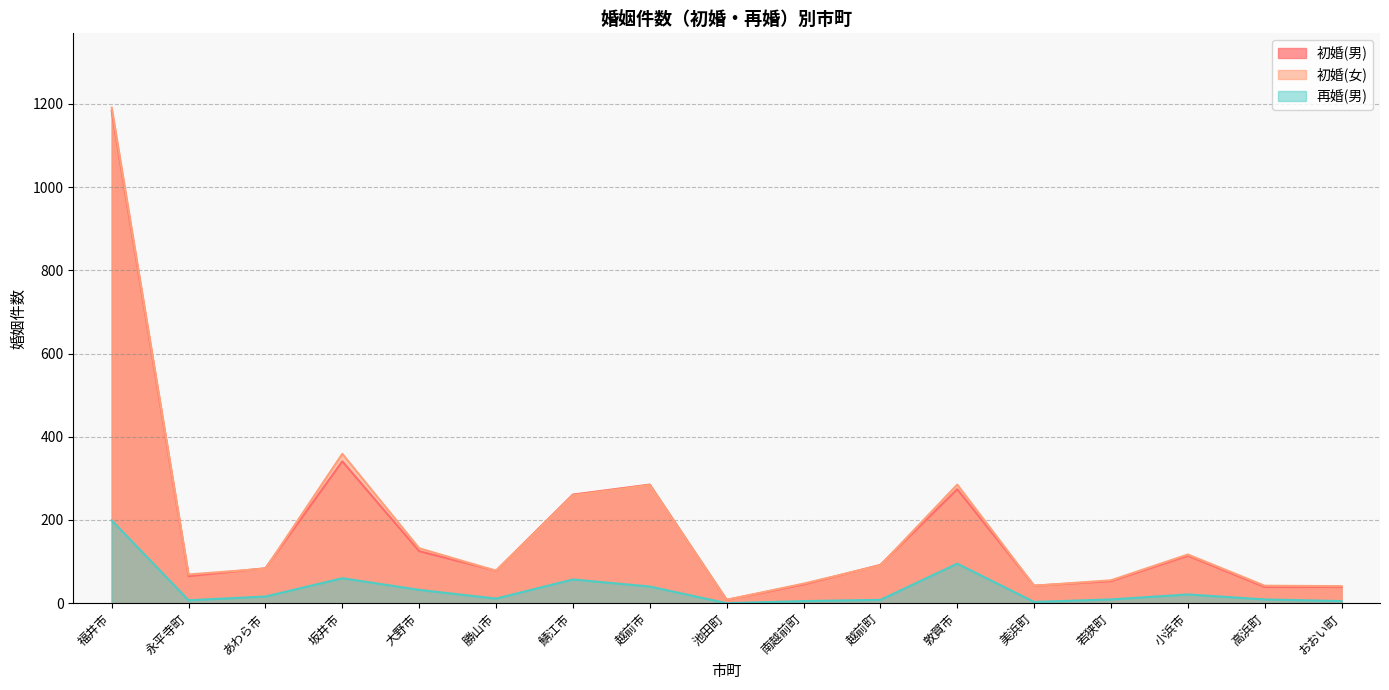

What is the approximate value of 初婚(男) at 敦賀市?

274